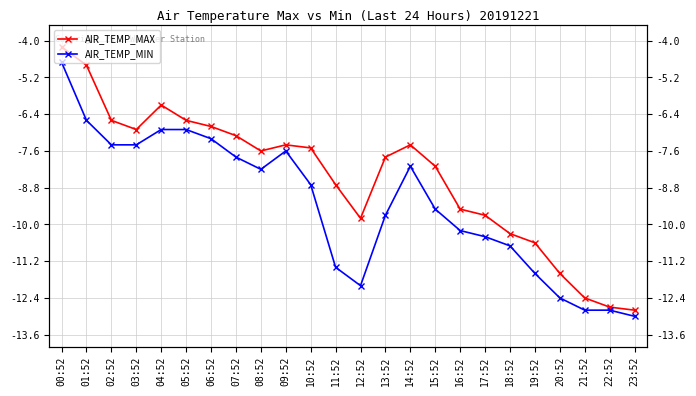

What is the approximate value of AIR_TEMP_MAX at 18:52?

-10.3